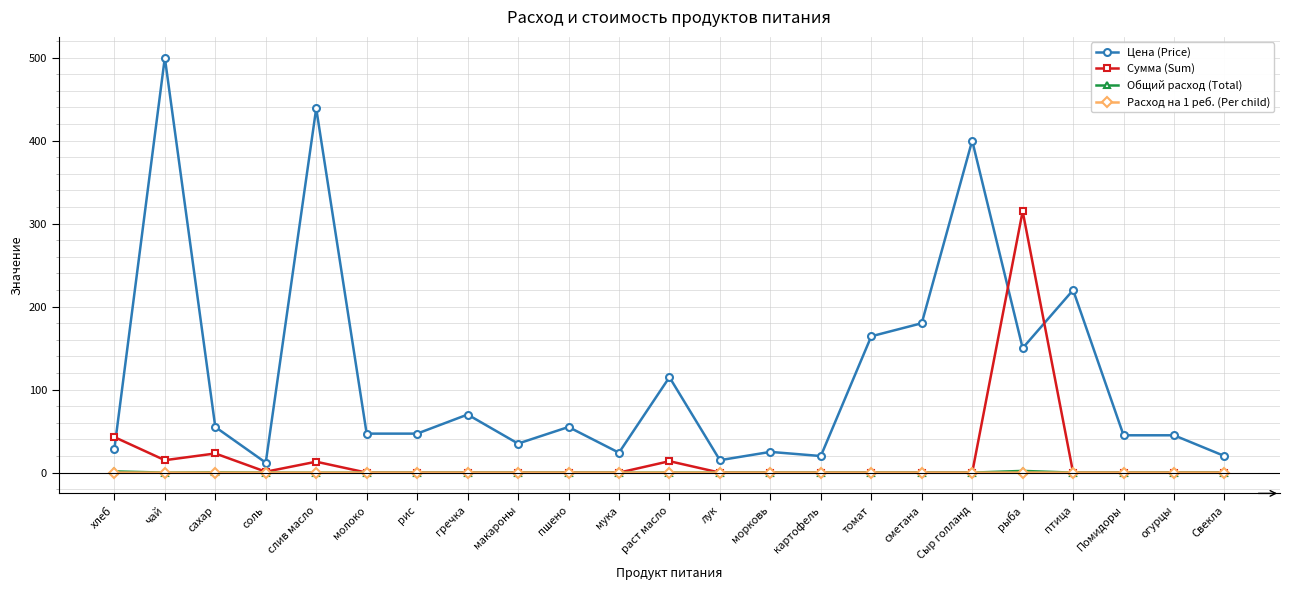

True or false: Сумма (Sum) has more than 2 points higher than both neighbors.

True